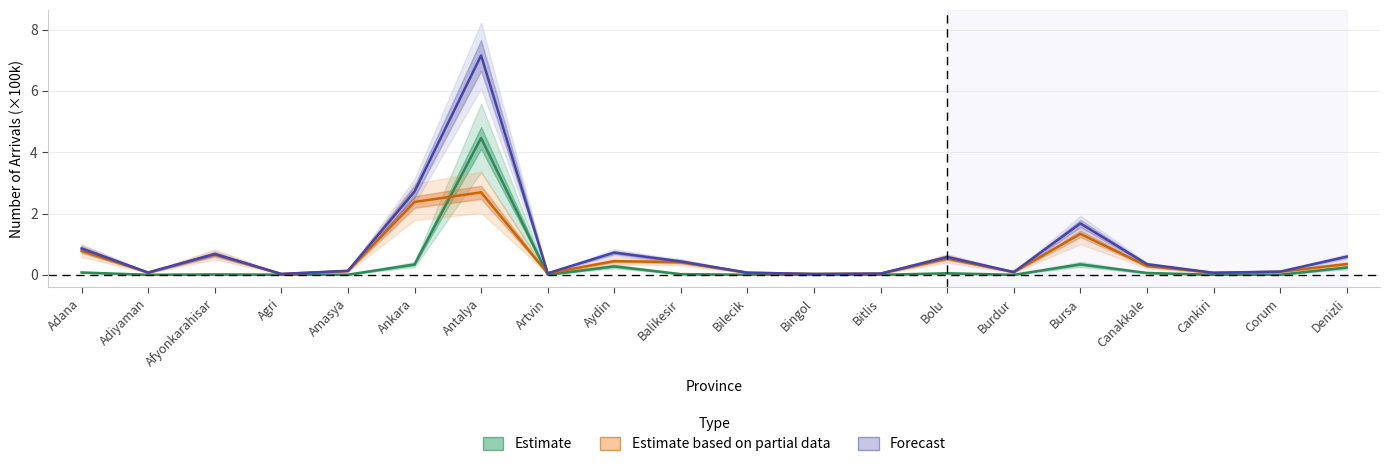

Which has a higher value, Afyonkarahisar or Balikesir?

Balikesir